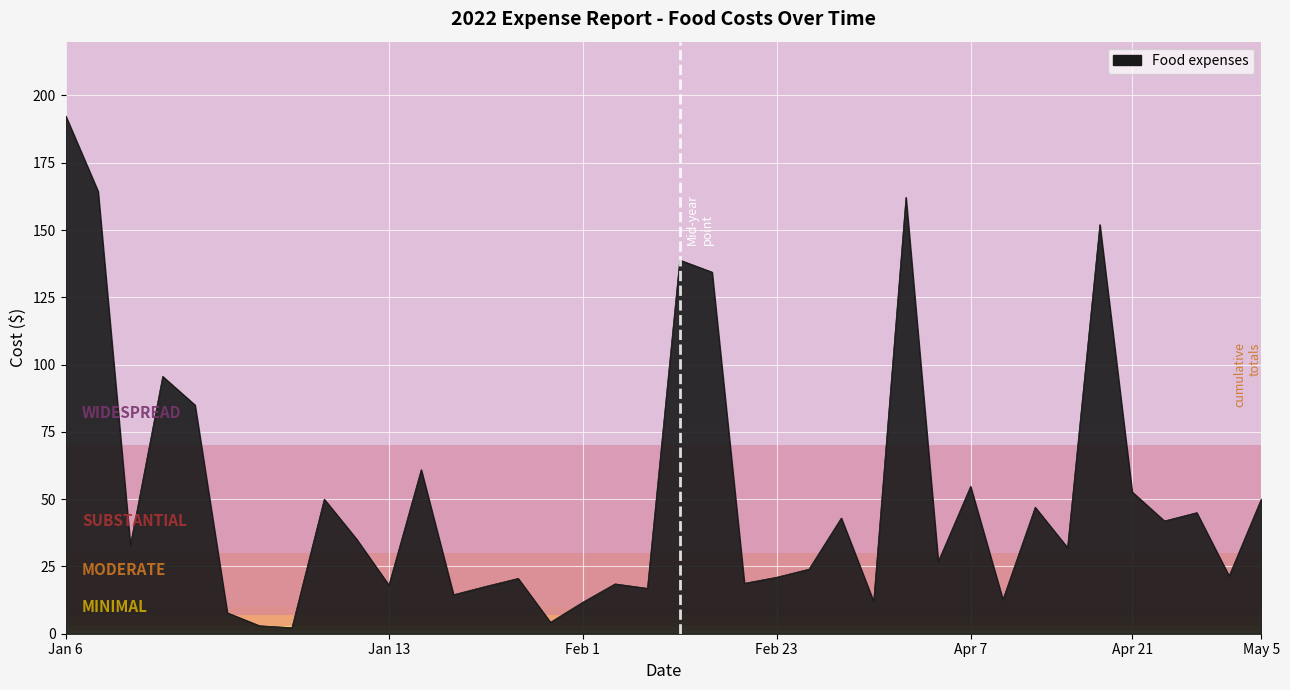

What is the difference between the maximum and minimum values?

190.2